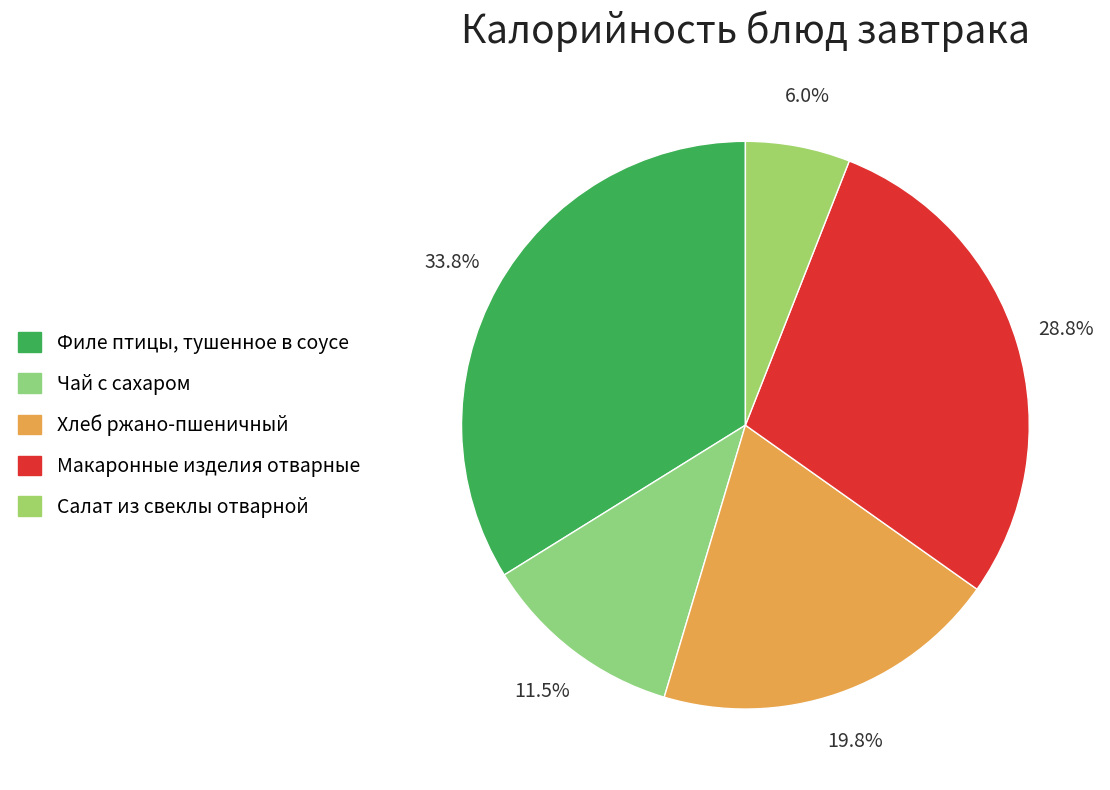

Does Хлеб ржано-пшеничный account for over 50% of the chart?

No